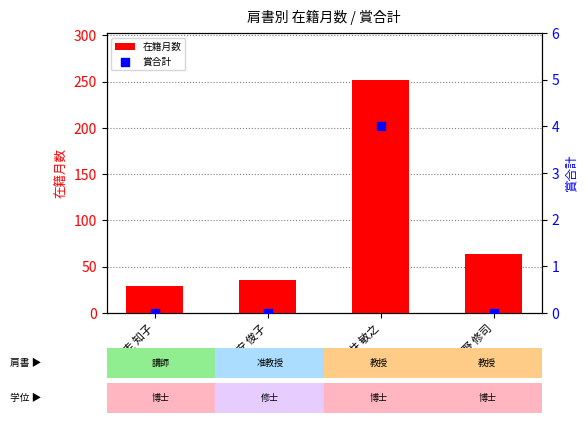

Which series contains the lowest Y value?

賞合計